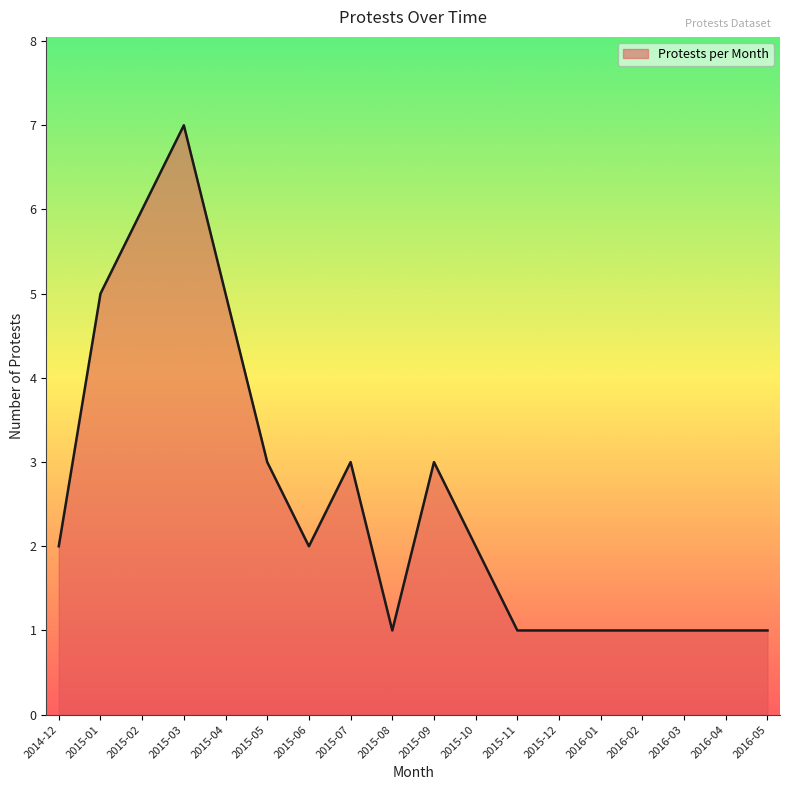

Which category has the highest value across all series?

2015-03